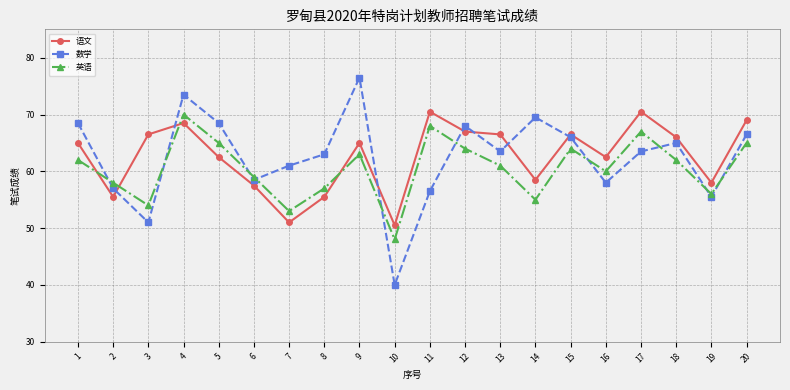

What is the total value across all series at 7?

165.0